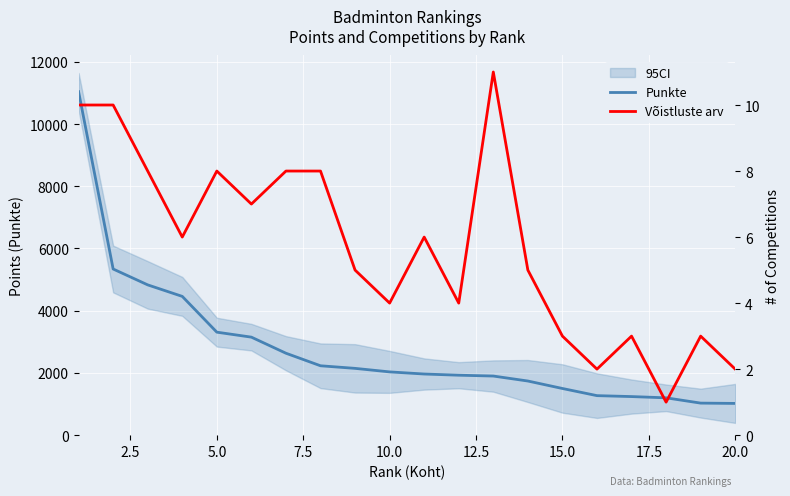

How many interior local valleys does the Võistluste arv series have?

6